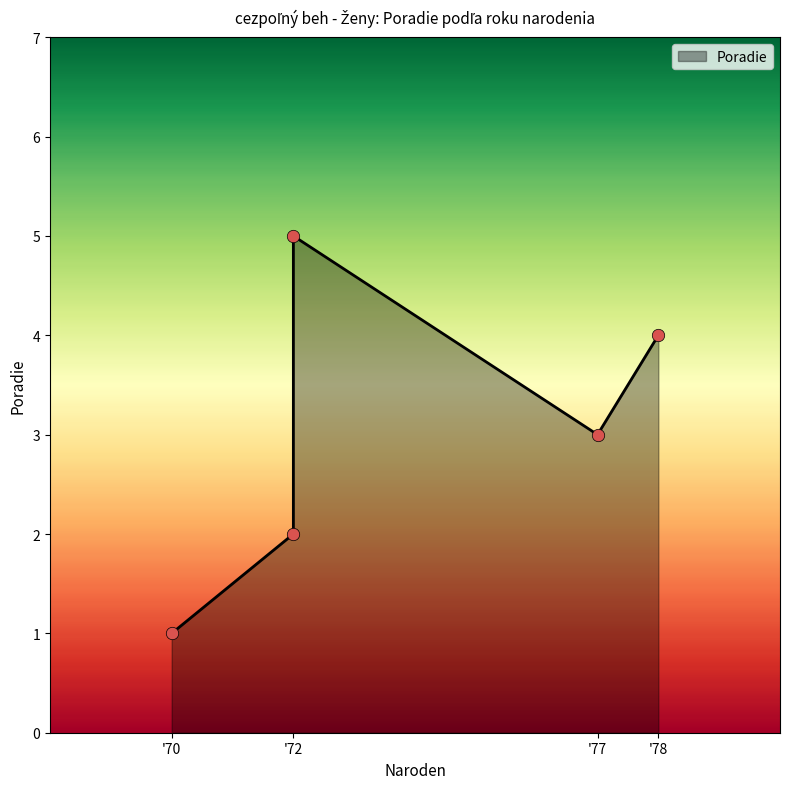

Approximately how many times larger is the value at '72 compared to '70?

2.0